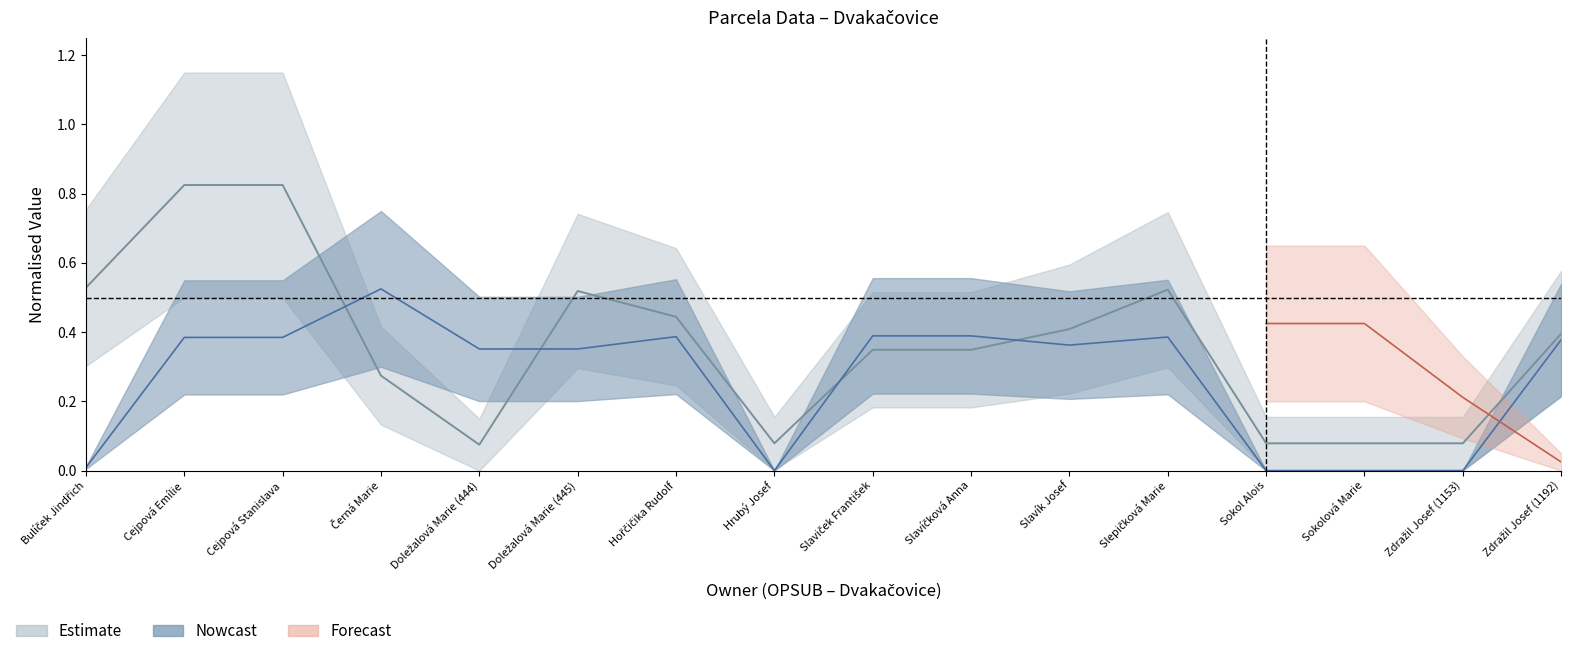

Is this an area chart (filled region under the line)?

No